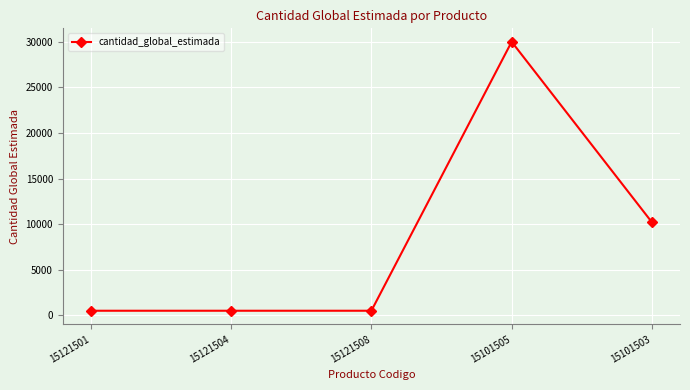

What is the smallest value displayed?

500